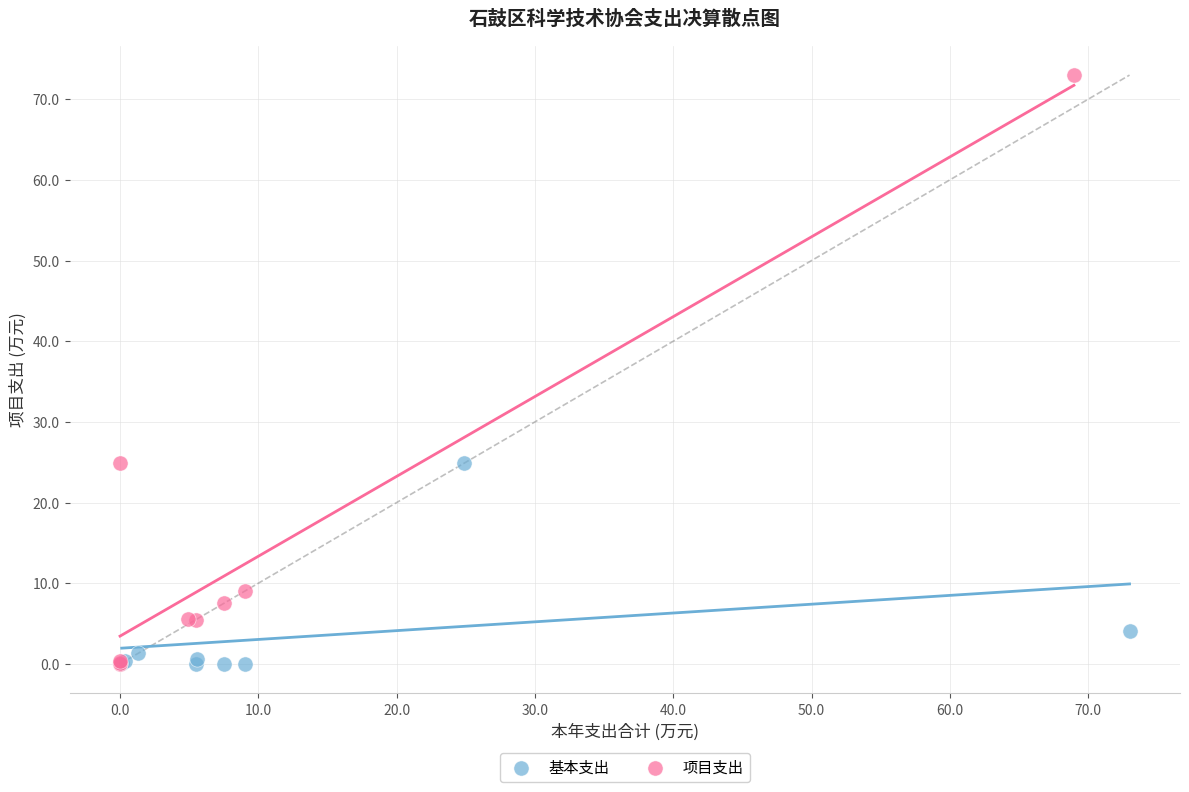

Which series reaches the maximum Y coordinate?

项目支出